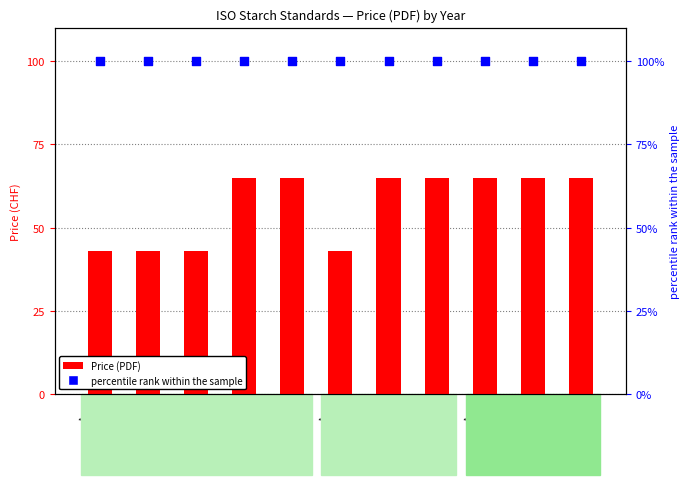

At how many categories does at least one series exceed 95?

11